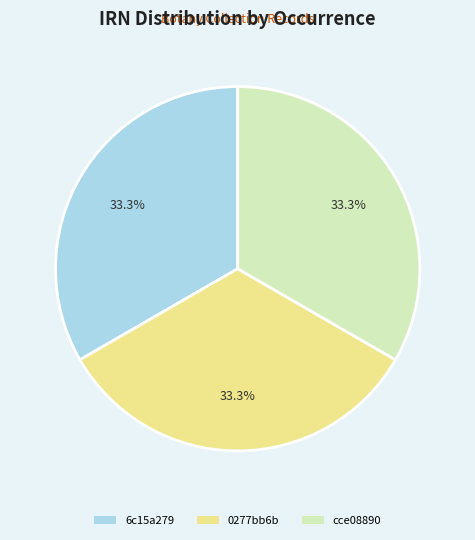

What percentage is the cce08890 slice, to the nearest percent?

33%